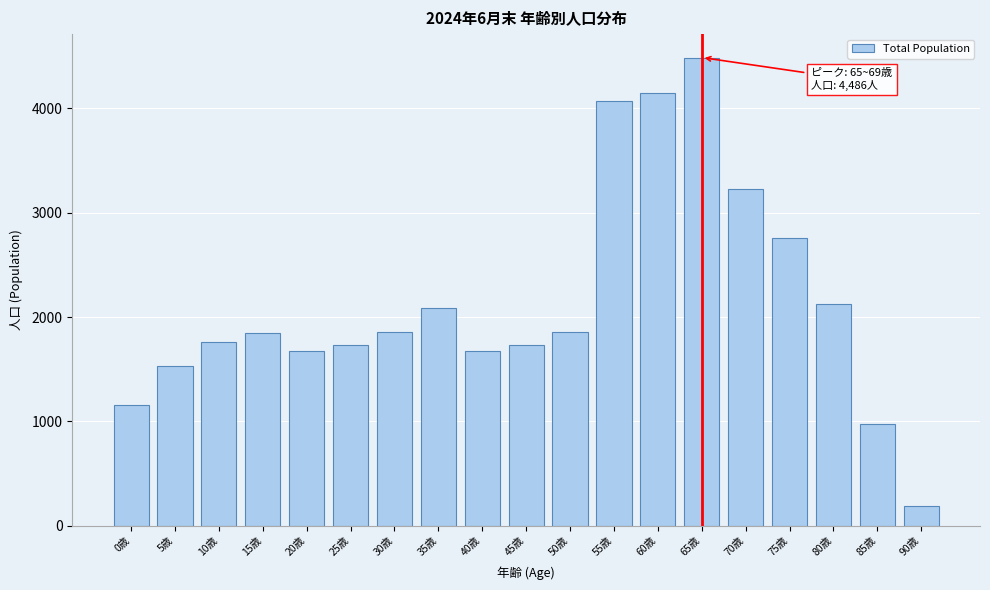

What is the label of the 11th bar from the left?

50歳